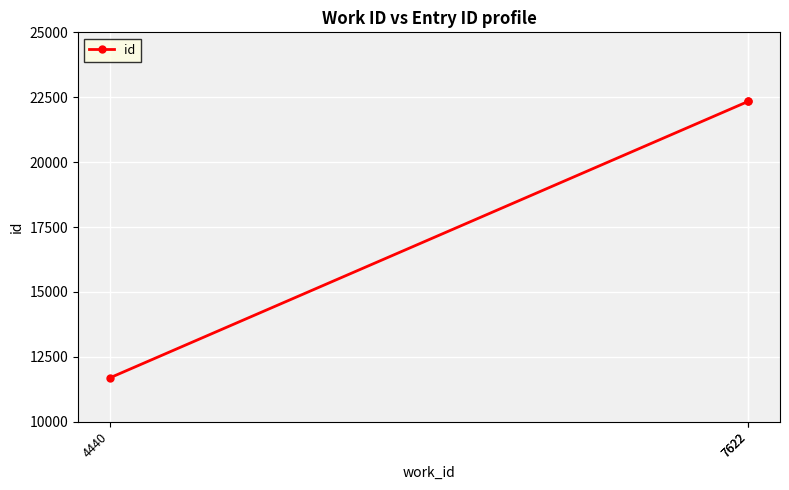

How many lines are shown in the chart?

1